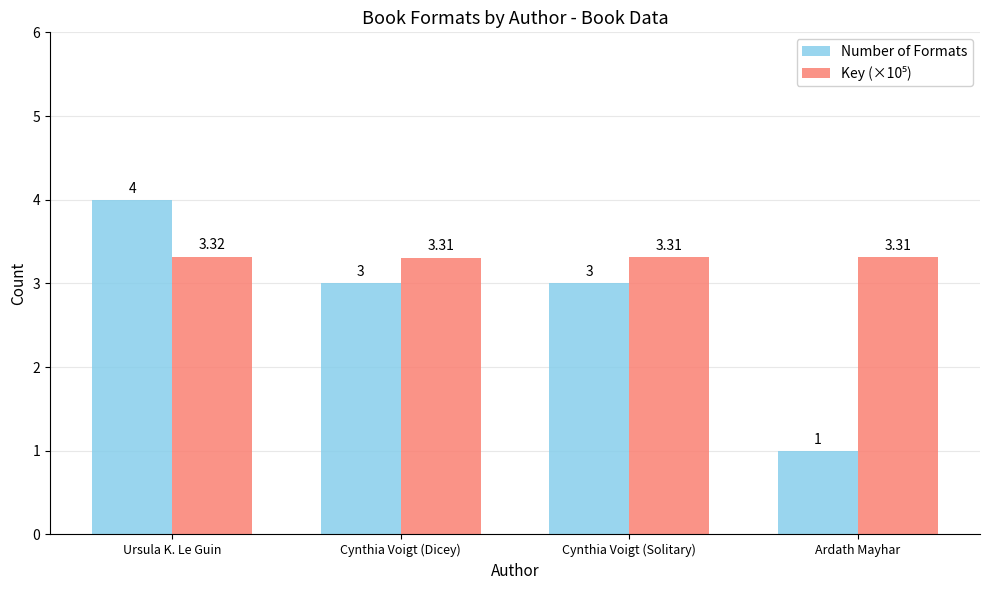

Which series has the widest spread of values?

Number of Formats